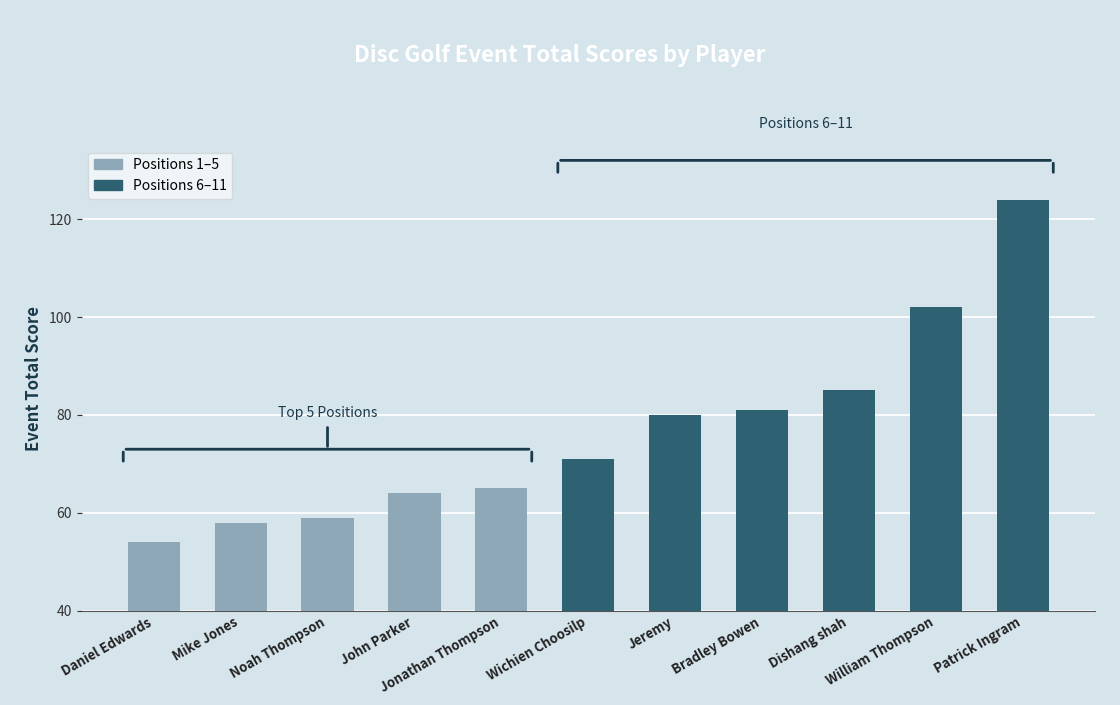

How many data points are less than 71?

5